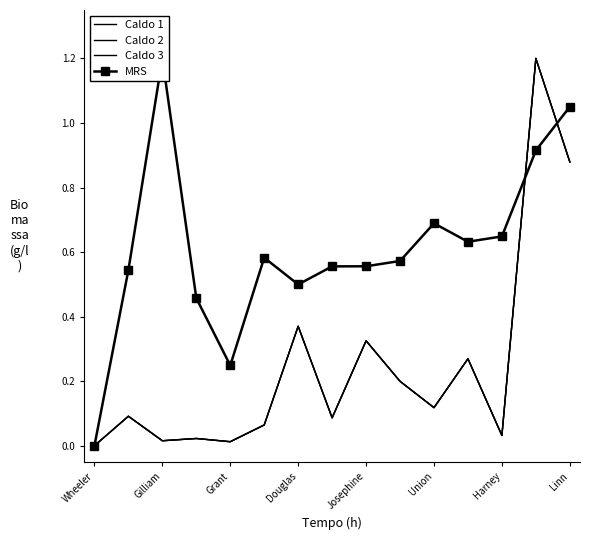

What is the value of the Caldo 1 point at the 11th from the left?

0.1